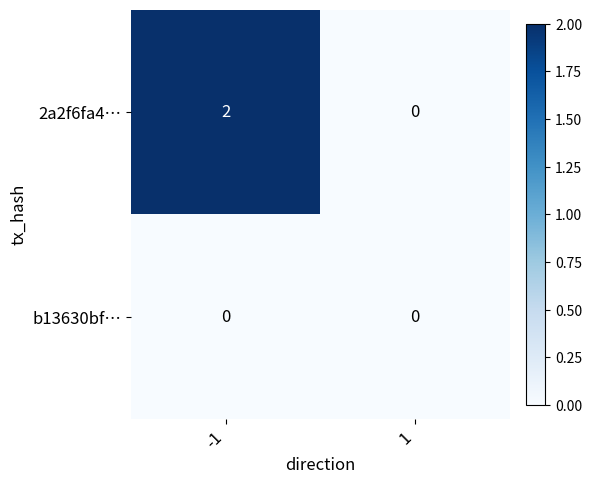

Between -1 and 1, which series saw the biggest shift?

2a2f6fa4…